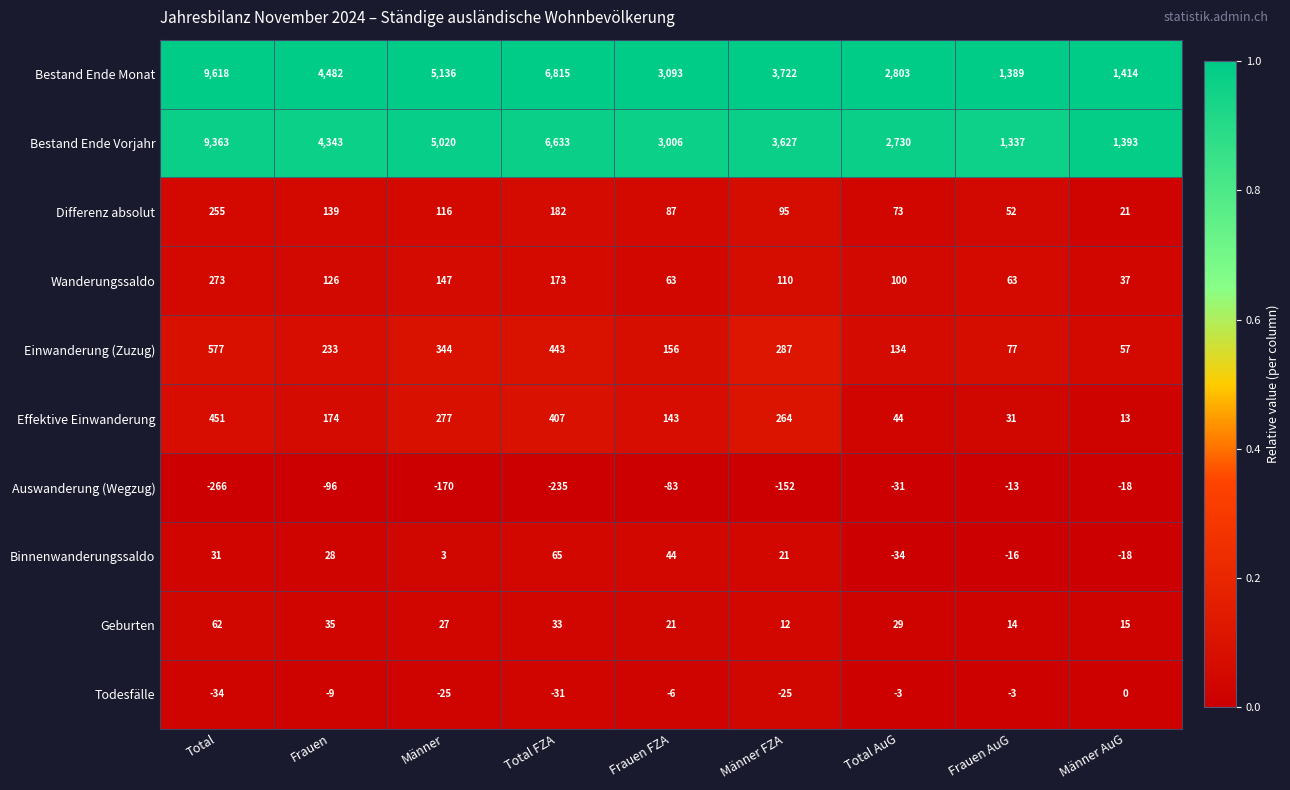

The Bestand Ende Monat series shows 3093 at Frauen FZA. True or false?

True